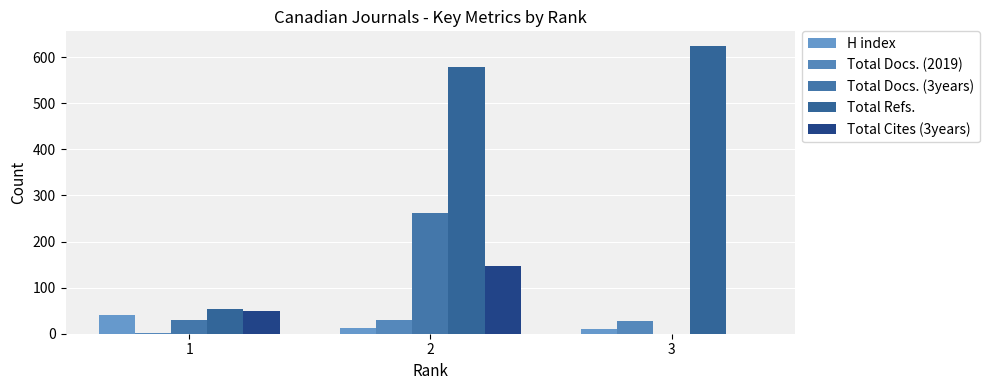

Does the chart contain stacked bars?

No